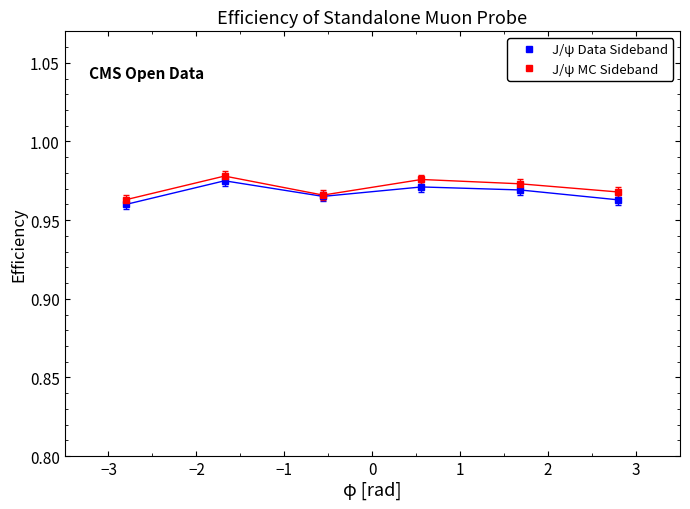

True or false: J/ψ MC Sideband has more than 1 points higher than both neighbors.

True